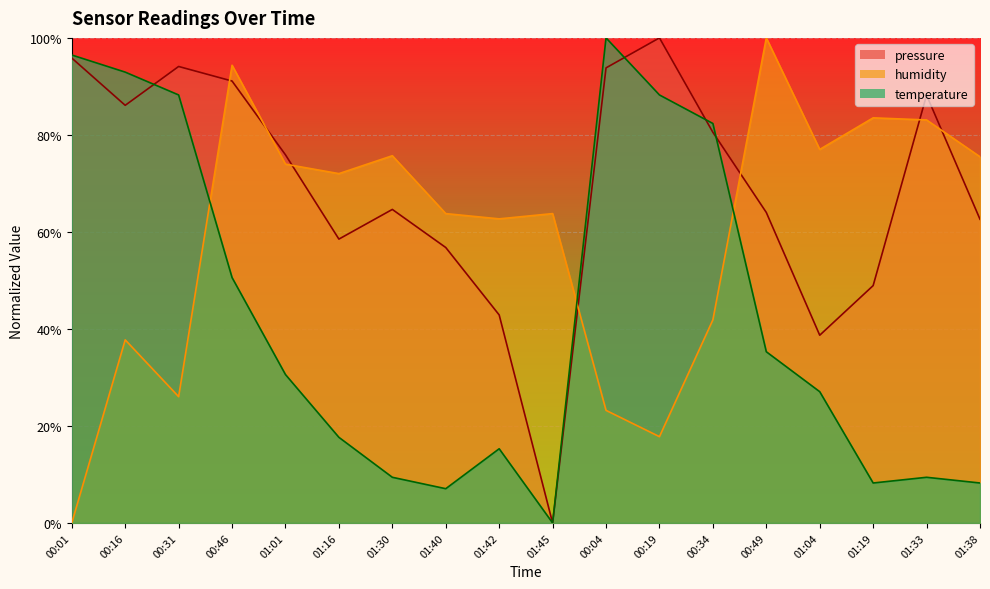

Where do temperature and humidity first cross each other?

00:31 and 00:46